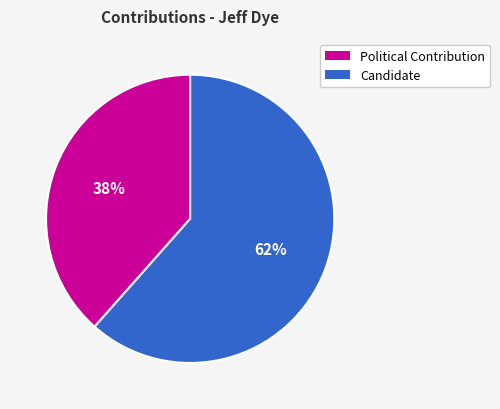

To the nearest percent, what percentage of the pie is Candidate?

62%